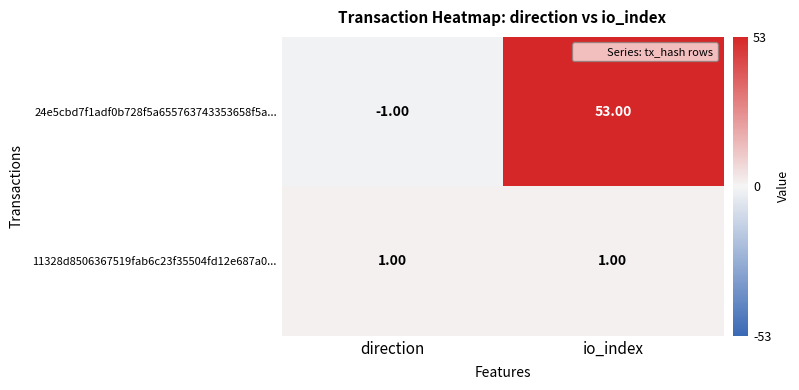

At which category is the sum across all series the highest?

io_index